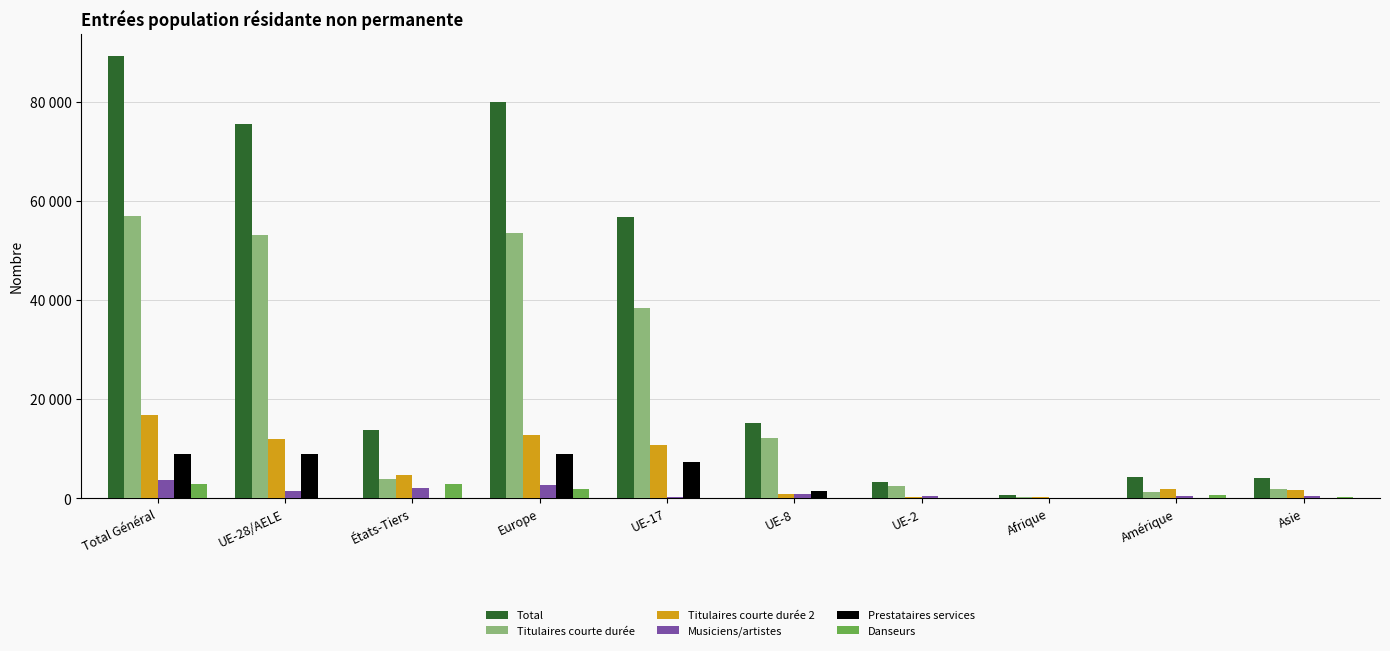

At États-Tiers, list the series in order from largest to smallest.

Total, Titulaires courte durée 2, Titulaires courte durée, Danseurs, Musiciens/artistes, Prestataires services